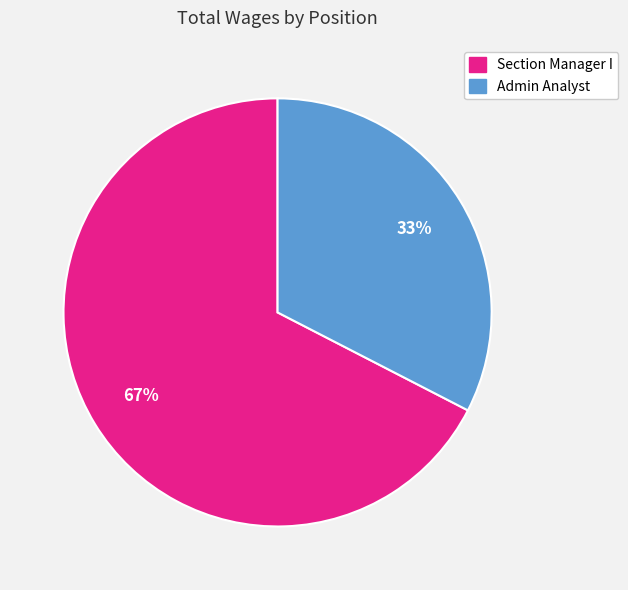

To the nearest percent, what is the average slice percentage?

50%